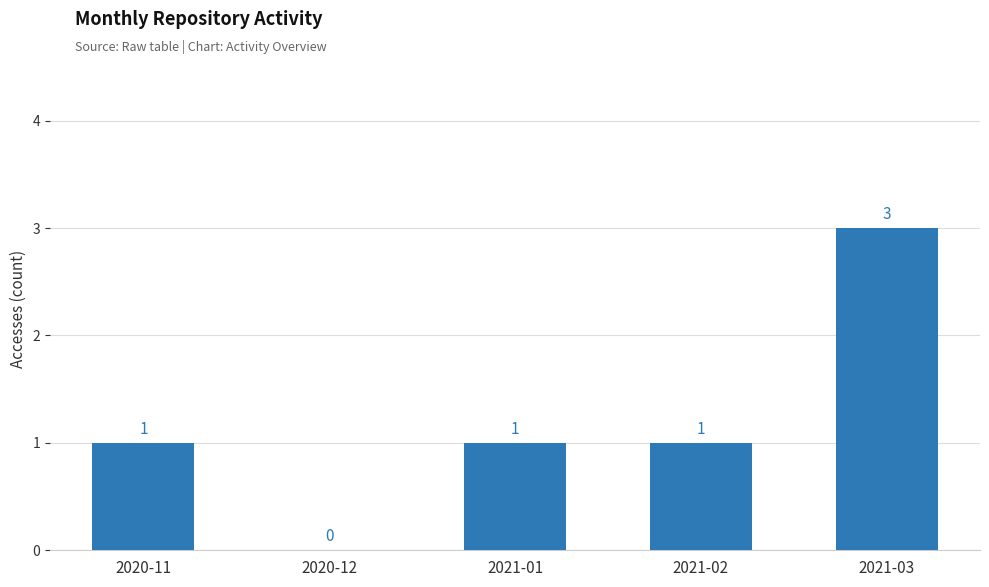

What is the ratio of the value at 2020-11 to the value at 2021-02?

1.0